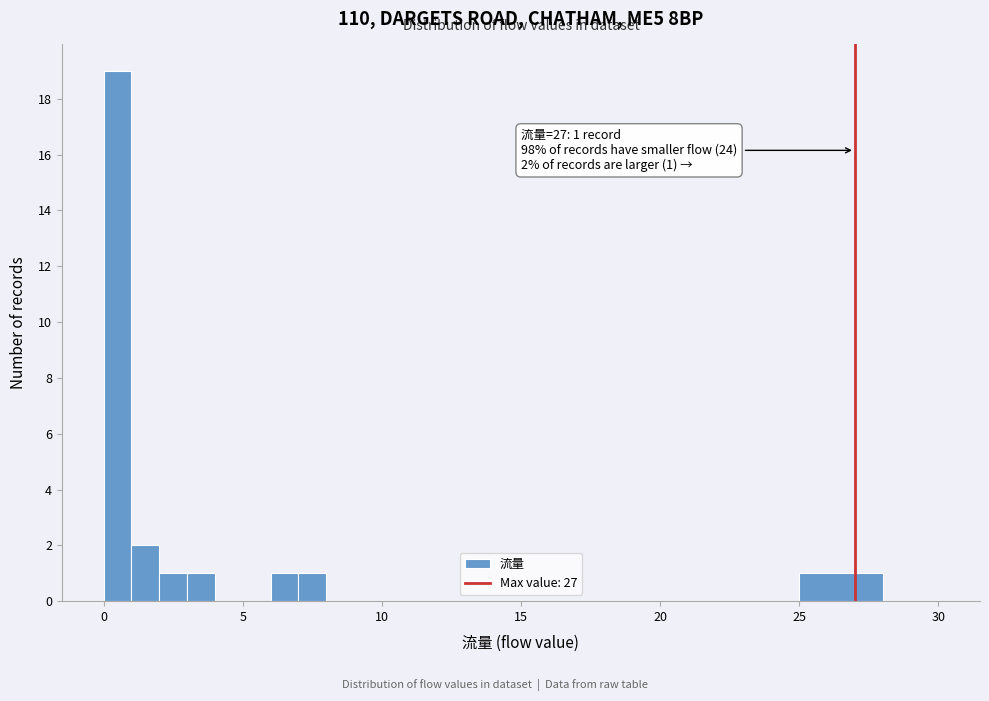

Around what value on the x-axis is the tallest bar? Give the approximate position of its centre, as read against the axis.

0.5